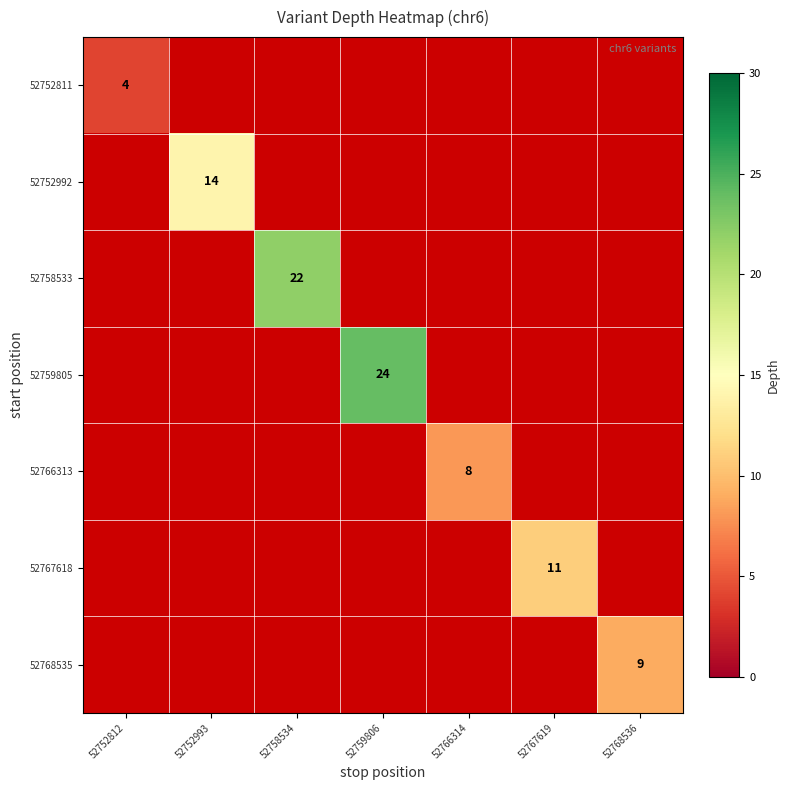

Is it true that 52759805 equals 34 at 52759806?

False